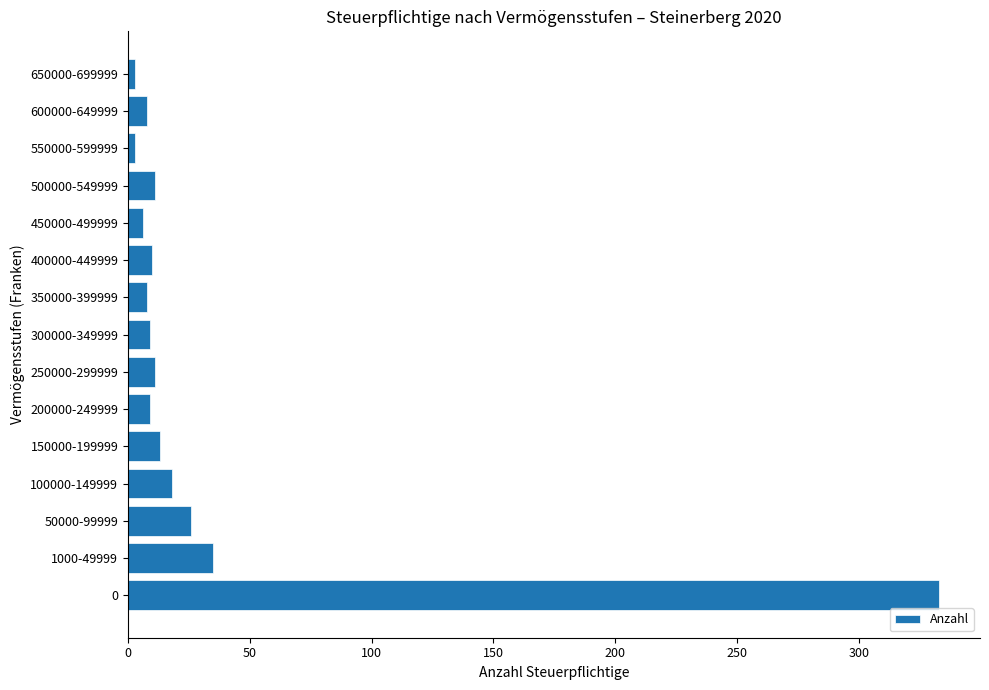

Does the chart contain stacked bars?

No